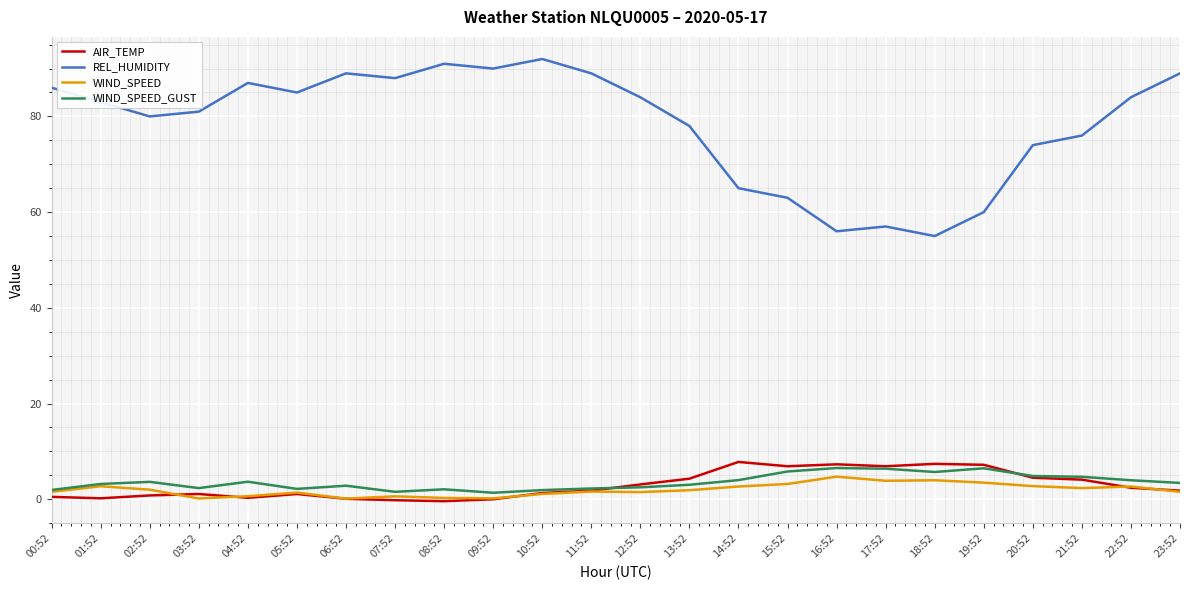

What is the approximate value of REL_HUMIDITY at 13:52?

78.0